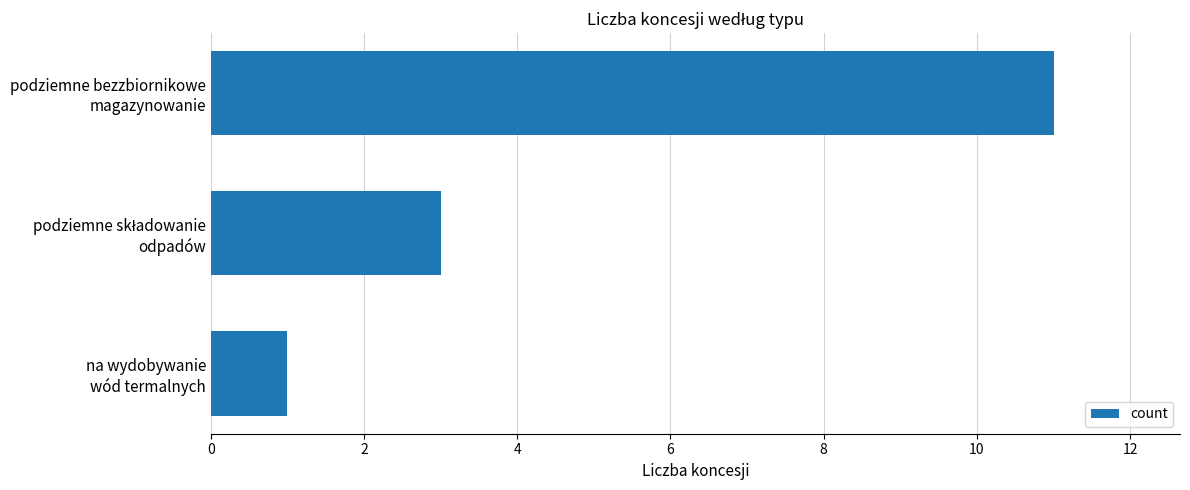

What is the value of the 2nd bar from the top?

3